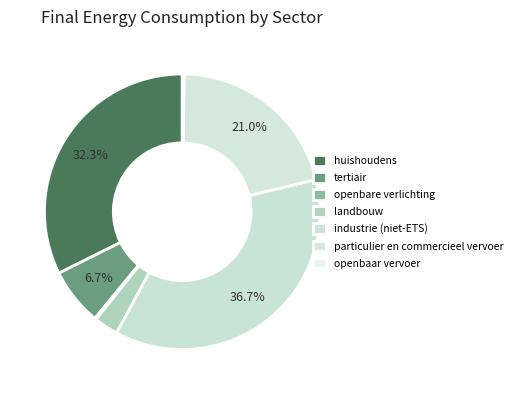

What is the smallest slice in the pie chart?

openbare verlichting